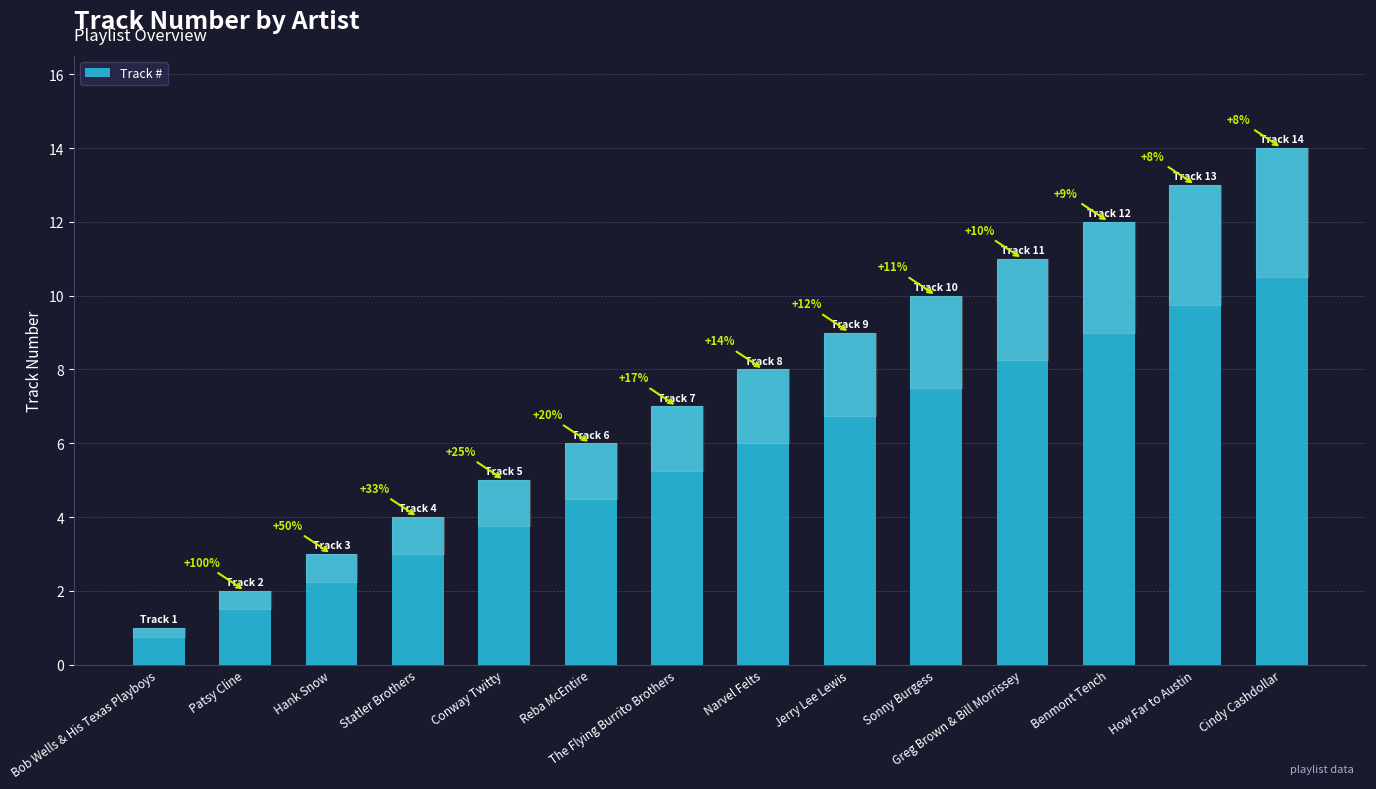

What is the minimum value shown in the chart?

1